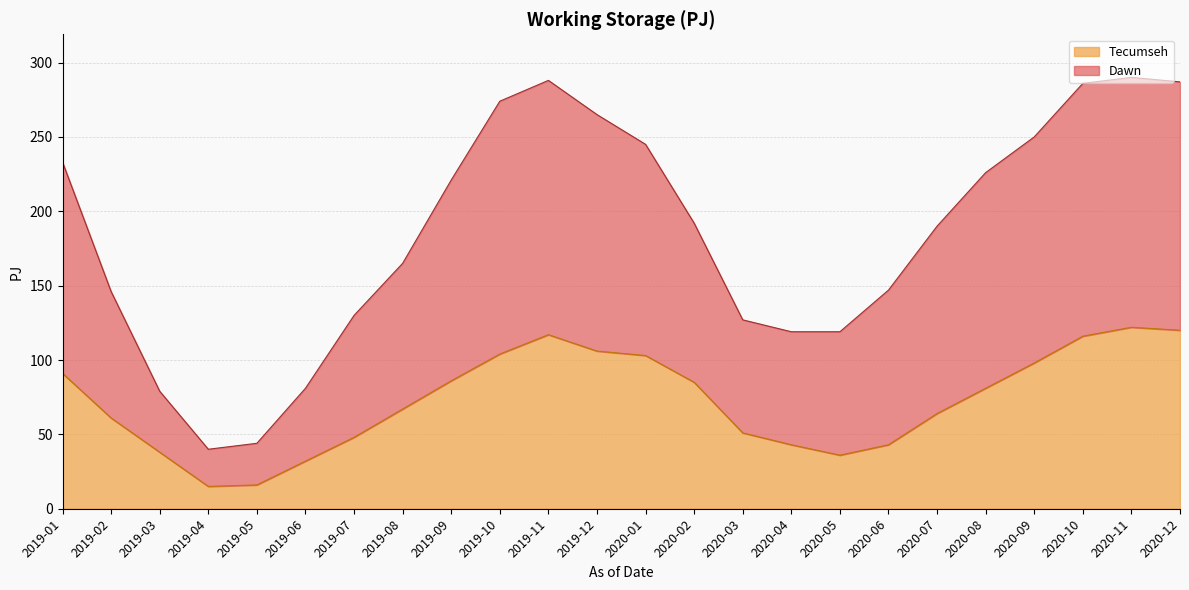

Which series changed the most between 2020-05 and 2020-12?

Dawn